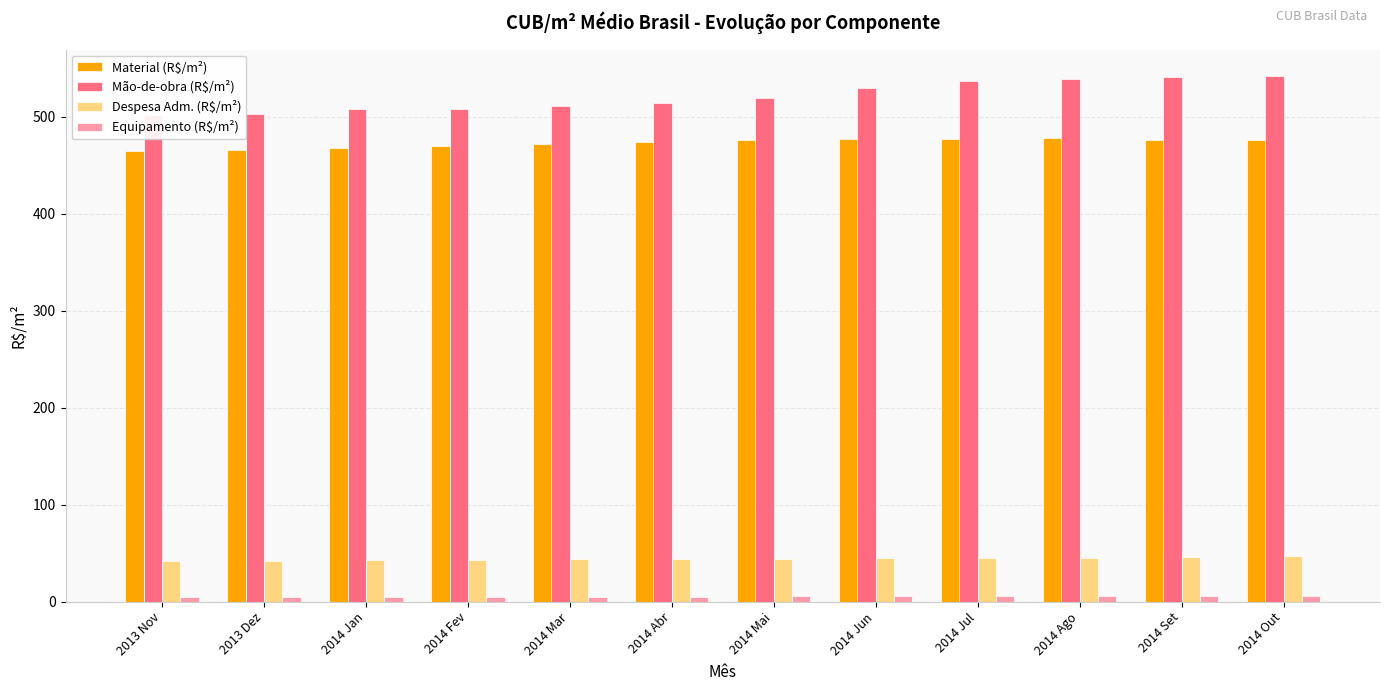

What is the maximum value shown in the chart?

542.4